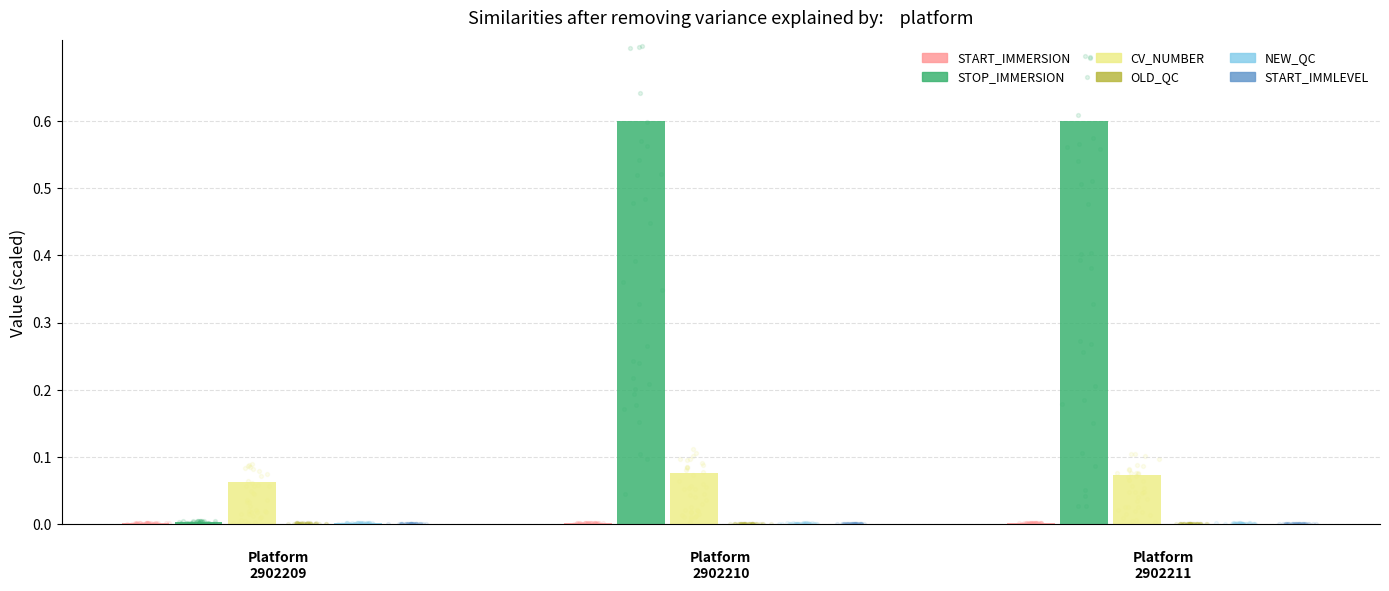

Which series has the widest spread of Y values?

STOP_IMMERSION